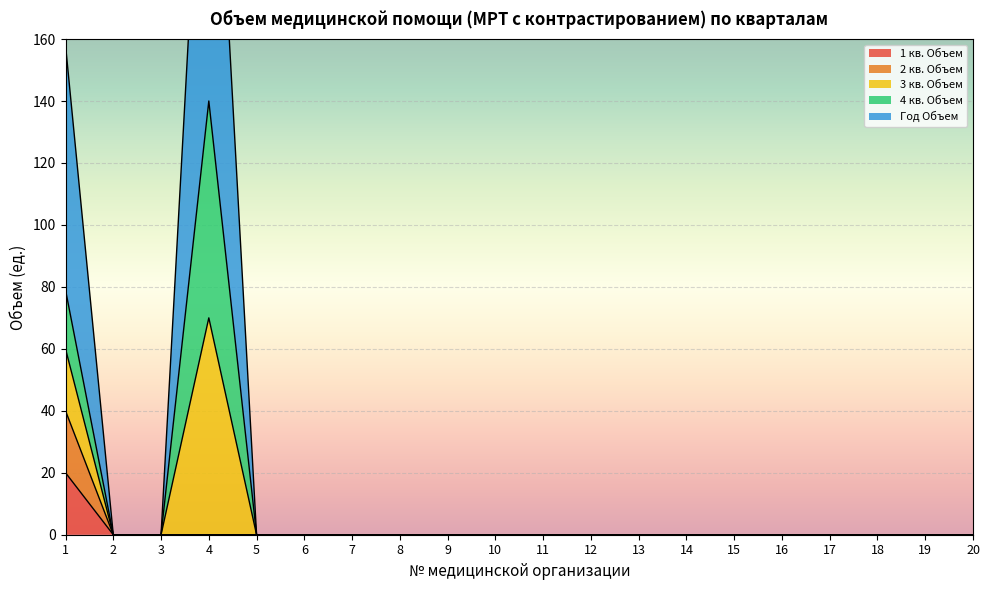

Which series has the largest total across all categories?

Год Объем